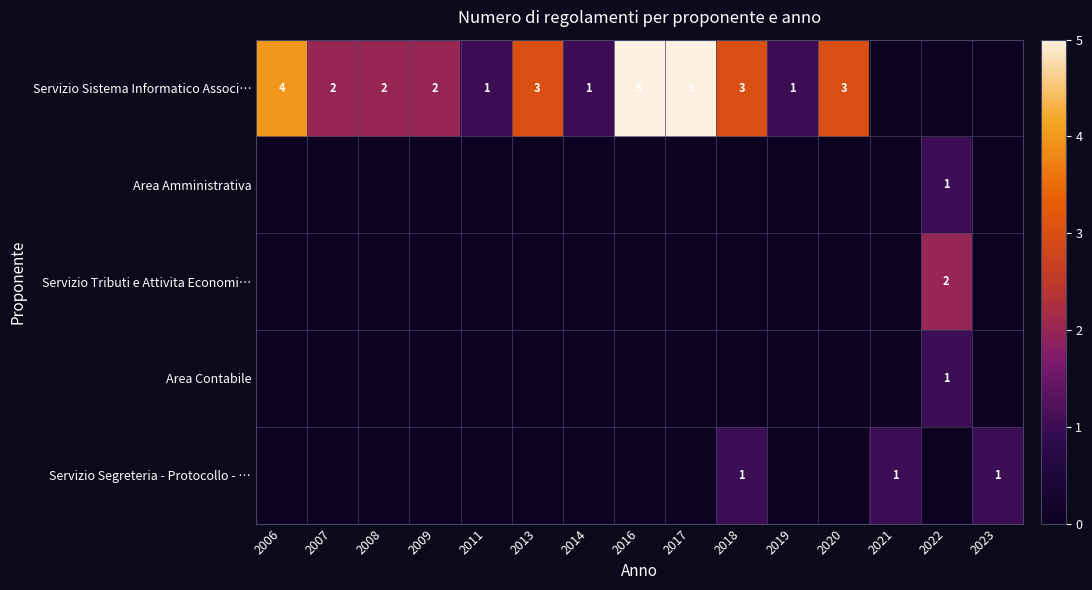

The value of Servizio Sistema Informatico Associ… at 2006 is 4. True or false?

True